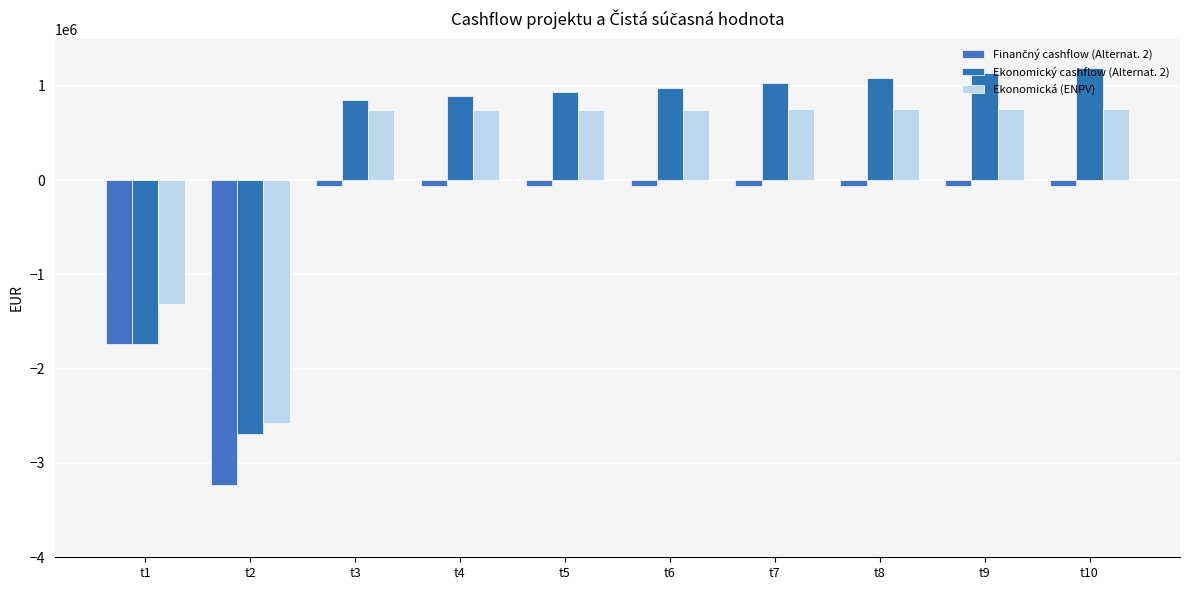

How many groups of bars are there?

10